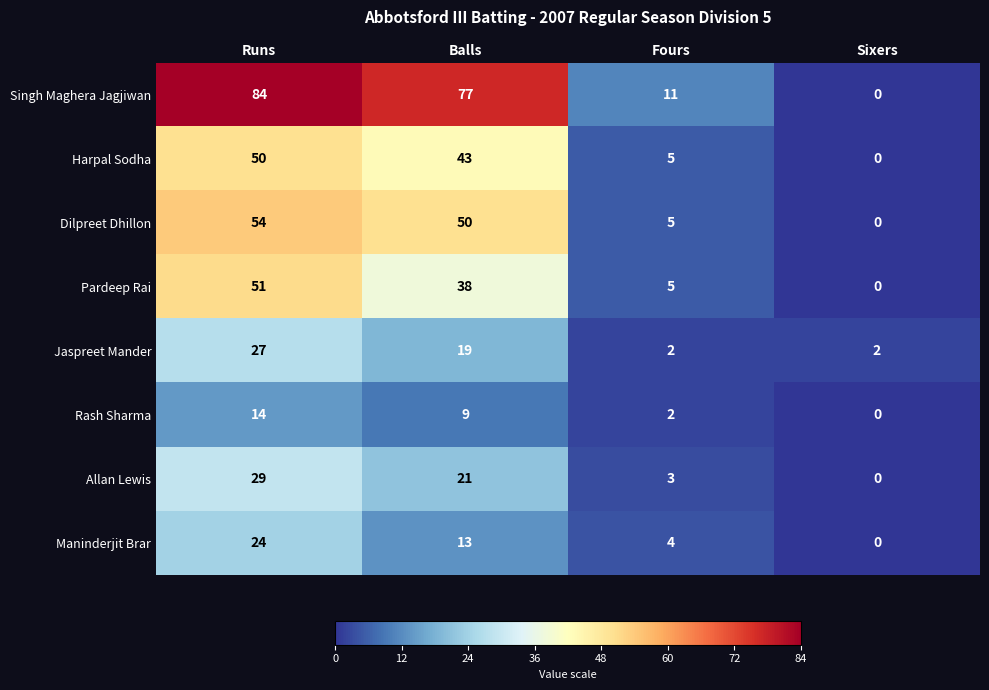

Which series has the largest total across all categories?

Singh Maghera Jagjiwan